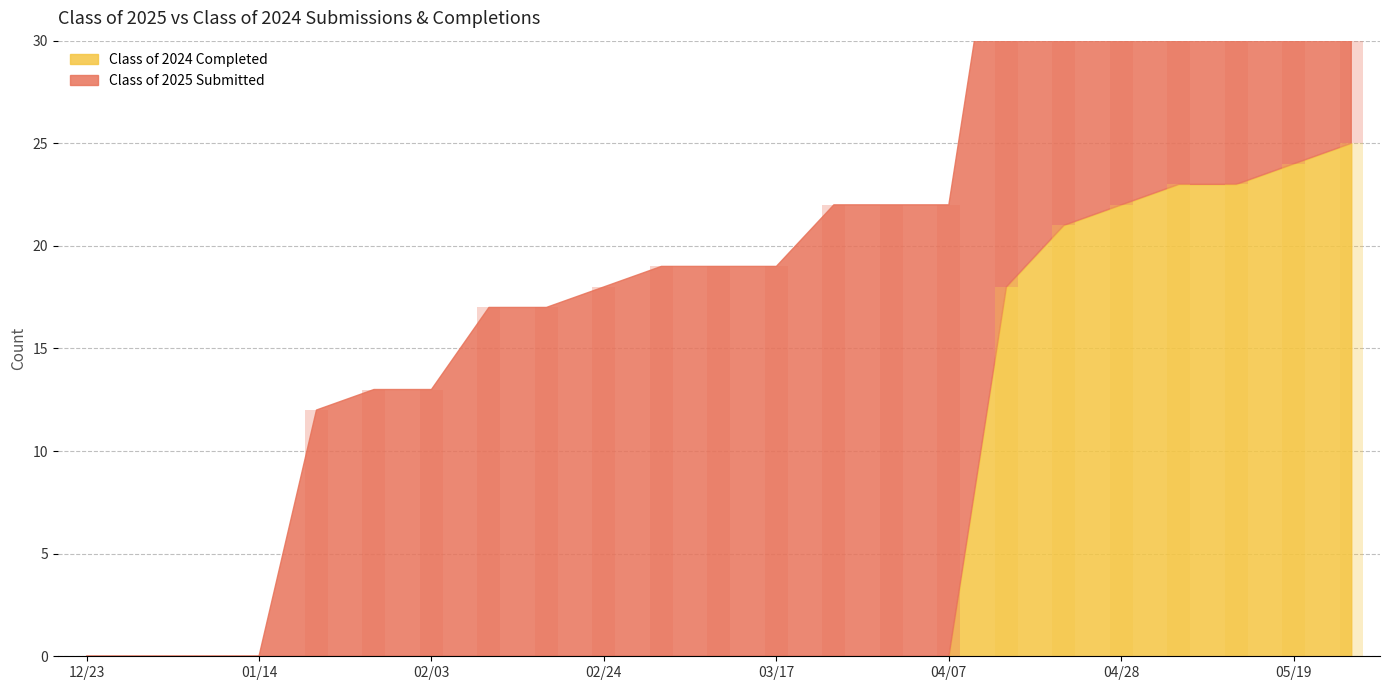

What is the label of the 19th bar from the right?

01/20